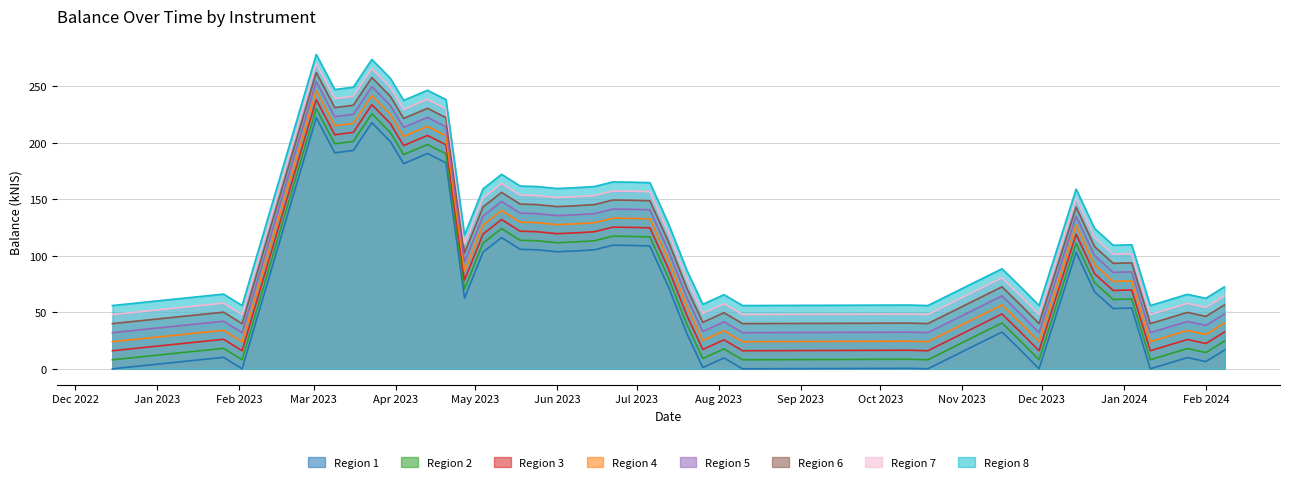

What is the value of the 28th point from the left?

0.4